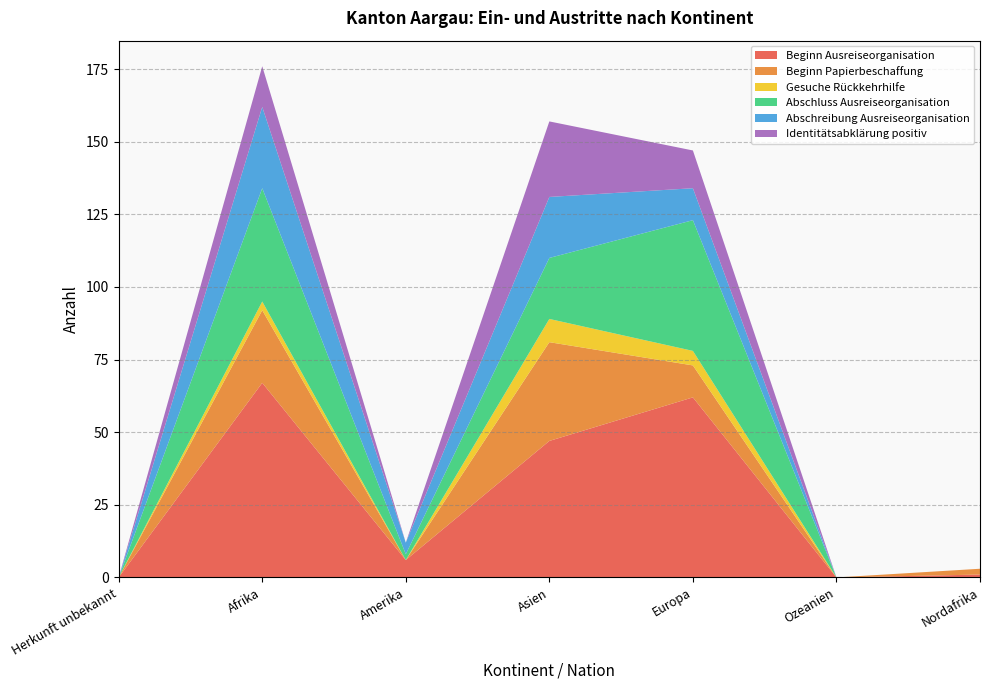

Reading right to left, what are all the values shown in this chart?

Beginn Ausreiseorganisation: 1	0	62	47	6	67	0
Beginn Papierbeschaffung: 2	0	11	34	0	25	0
Gesuche Rückkehrhilfe: 0	0	5	8	0	3	0
Abschluss Ausreiseorganisation: 0	0	45	21	2	39	0
Abschreibung Ausreiseorganisation: 0	0	11	21	4	28	0
Identitätsabklärung positiv: 0	0	13	26	0	14	0